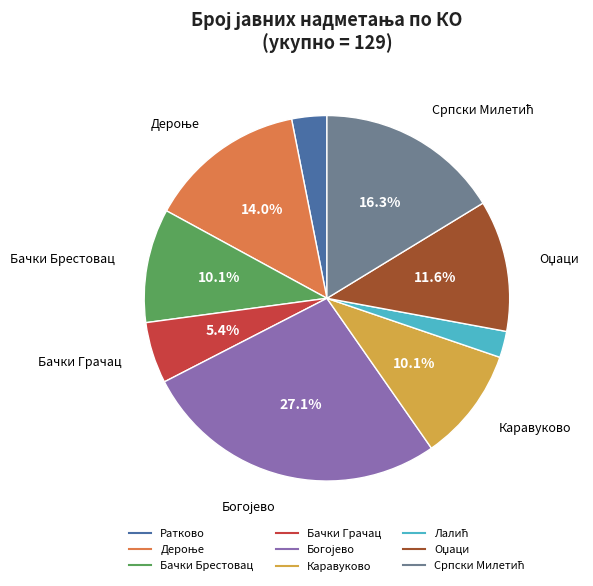

Is there a majority slice in this chart?

No